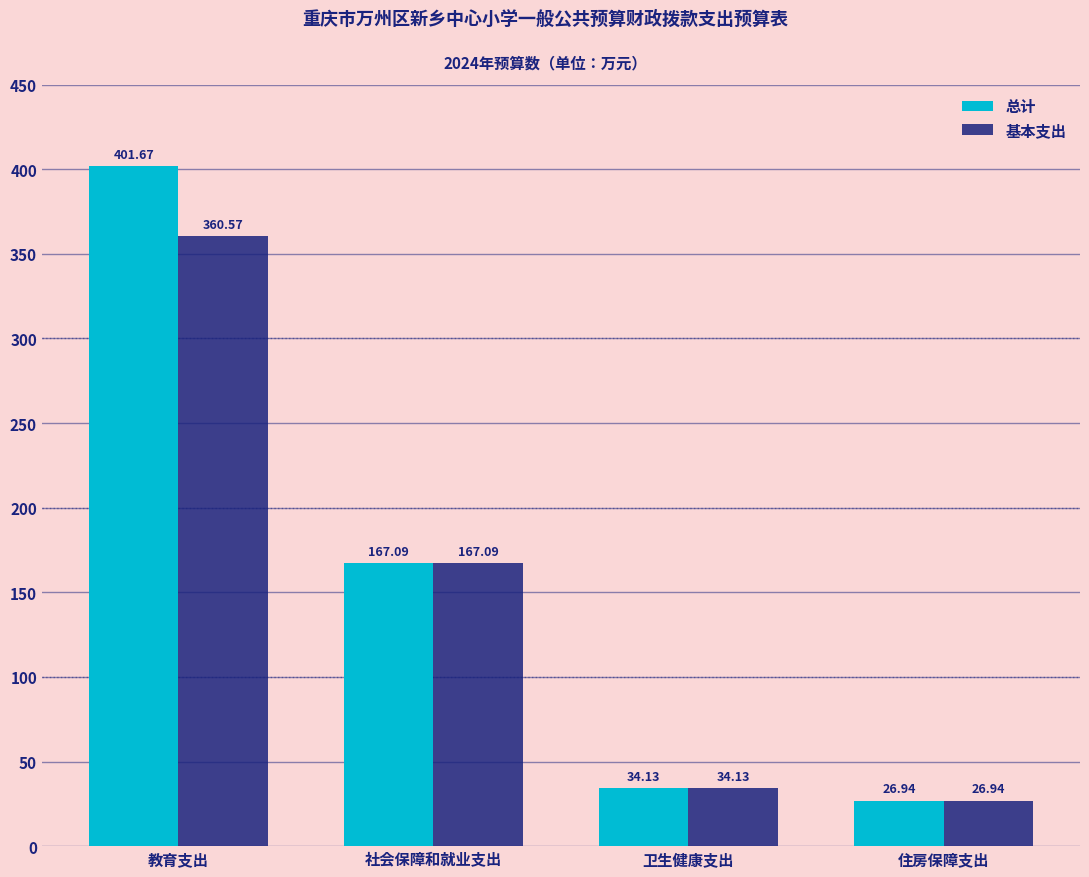

Rank the series by their average value, from highest to lowest.

总计, 基本支出